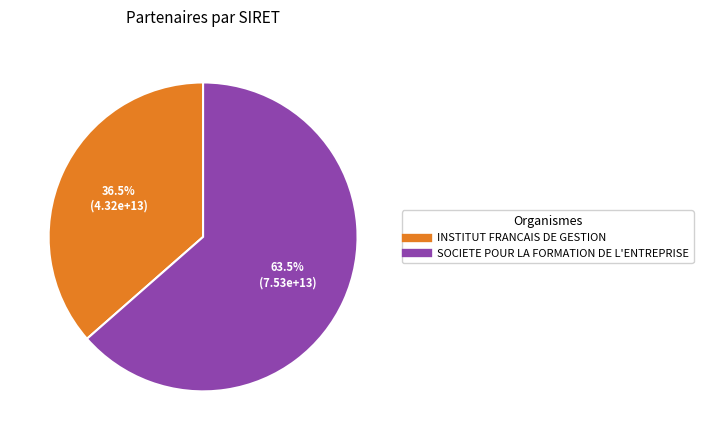

What portion of the pie excludes SOCIETE POUR LA FORMATION DE L'ENTREPRISE?

36.5%